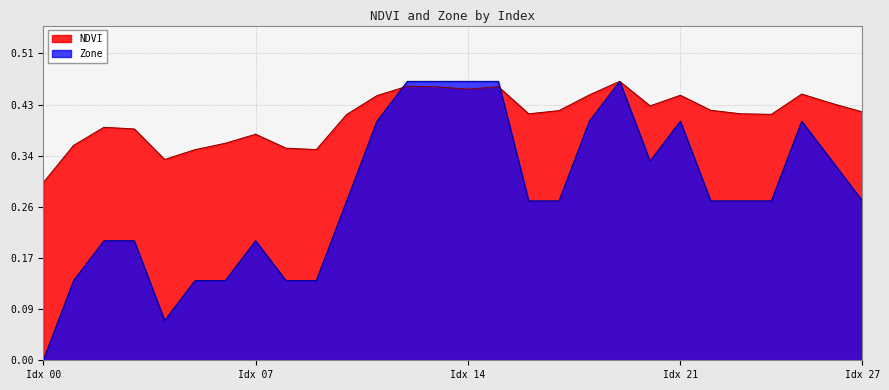

Which series has the largest range (max minus min)?

Zone